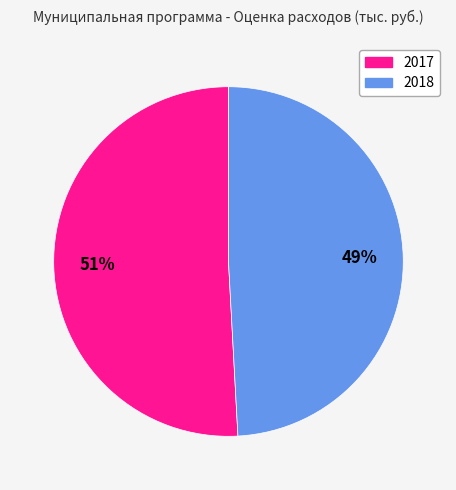

Does any single category account for the majority?

Yes